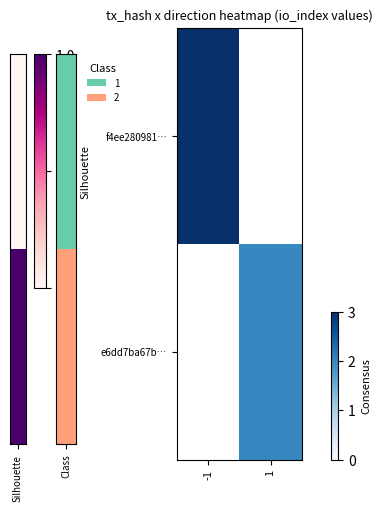

Between -1 and 1, which is larger?

1